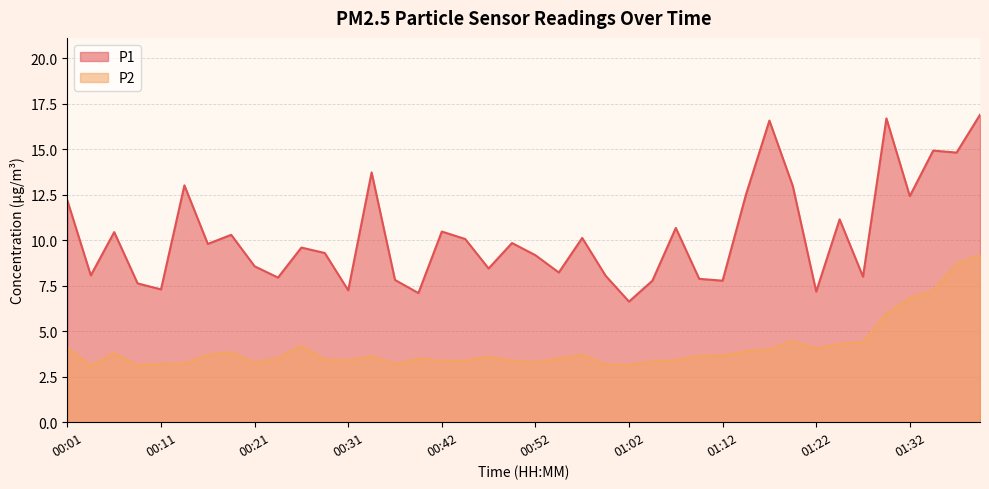

How many data points in P1 are above 9?

23